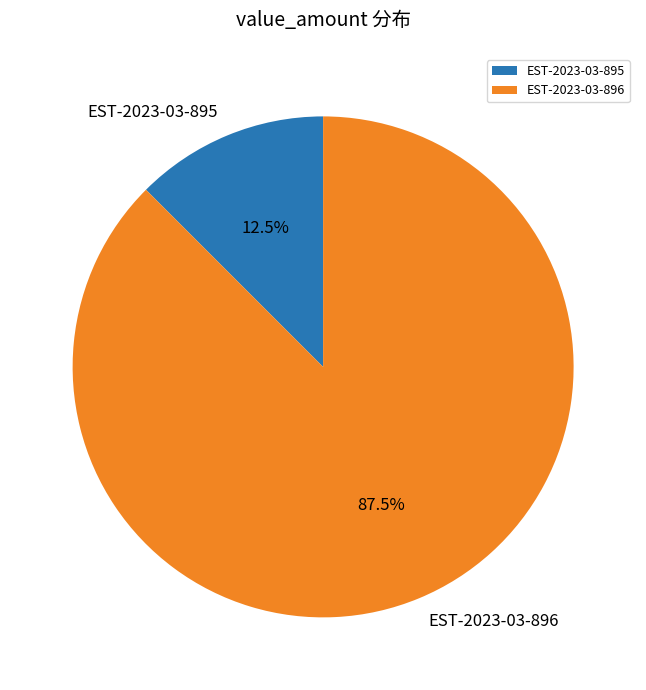

Is there a majority slice in this chart?

Yes